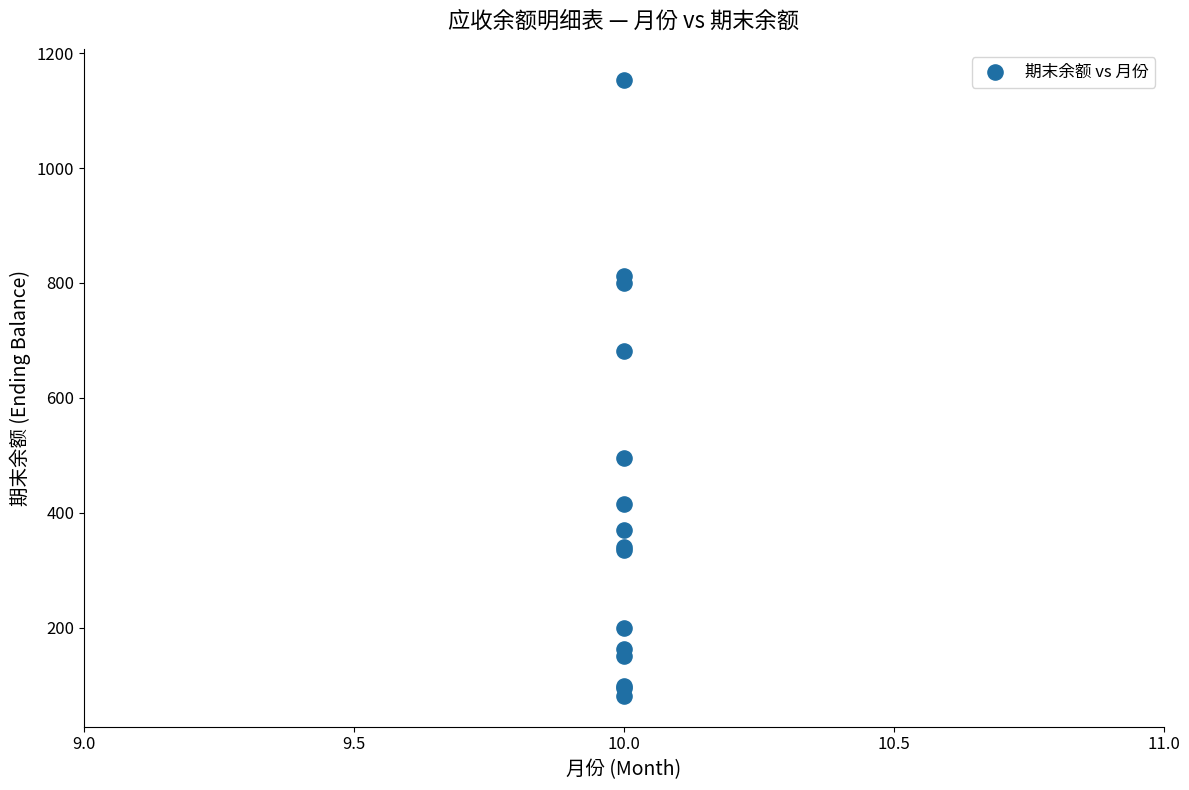

What Y value in the scatter plot is closest to 617?

681.8